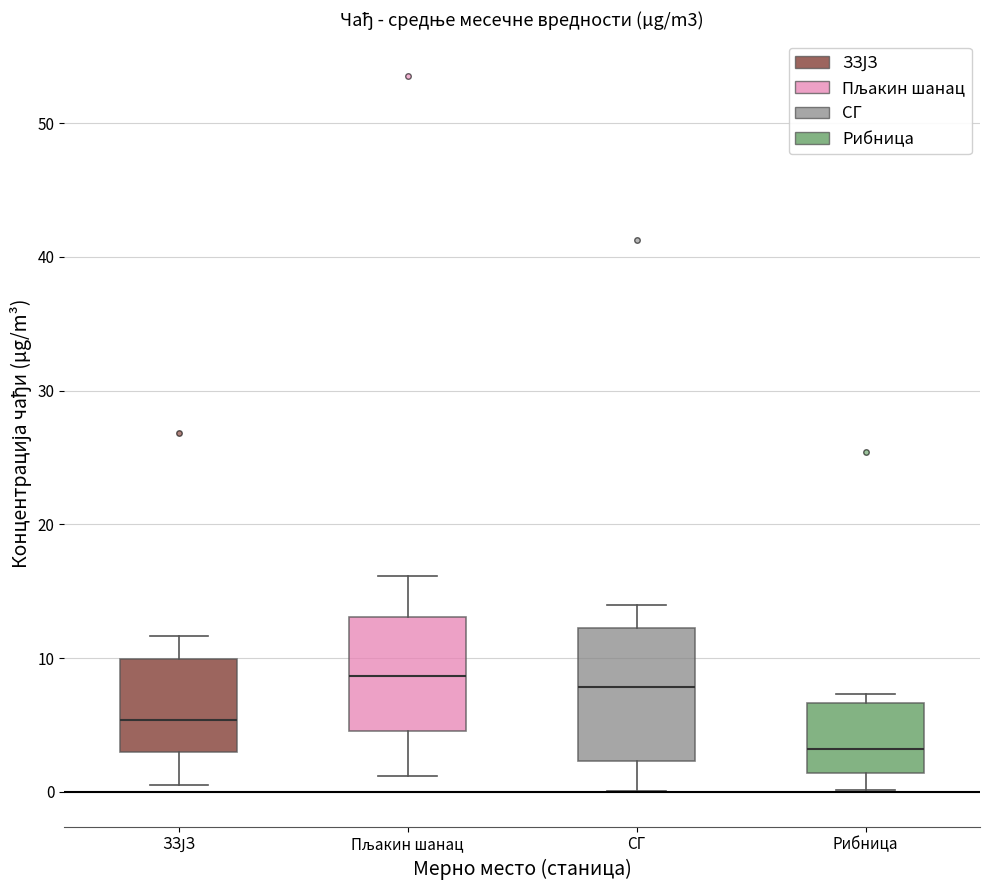

Reading left to right, transcribe this box plot: for each box, give where its median line is, the range the box spans, and where its two whiskers end, as read against the y-axis. The values are not printed on the chart, so give them approximately, as read against the axis.

ЗЗЈЗ: median 5, box 3 to 10, whiskers 1 to 12
Пљакин шанац: median 9, box 5 to 13, whiskers 1 to 16
СГ: median 8, box 2 to 12, whiskers 0 to 14
Рибница: median 3, box 1 to 7, whiskers 0 to 7 (just above the box's upper edge)